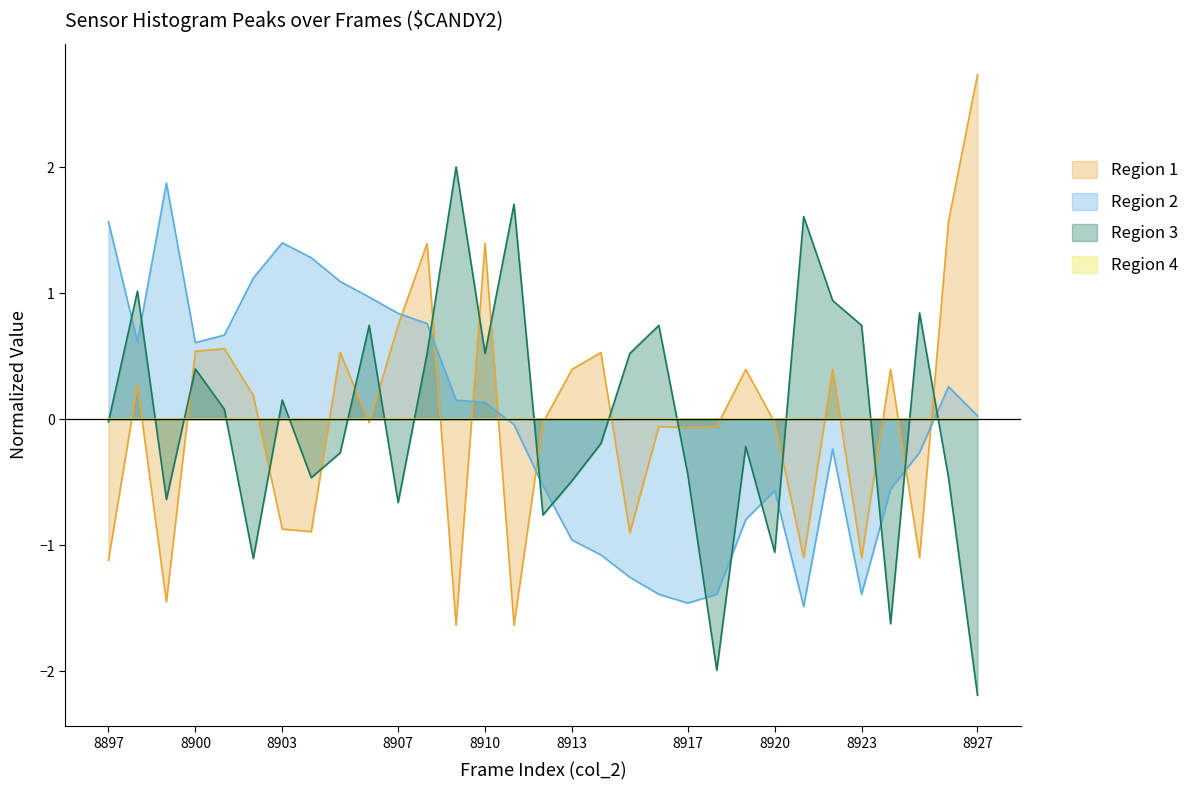

At how many categories does at least one series exceed 0?

27